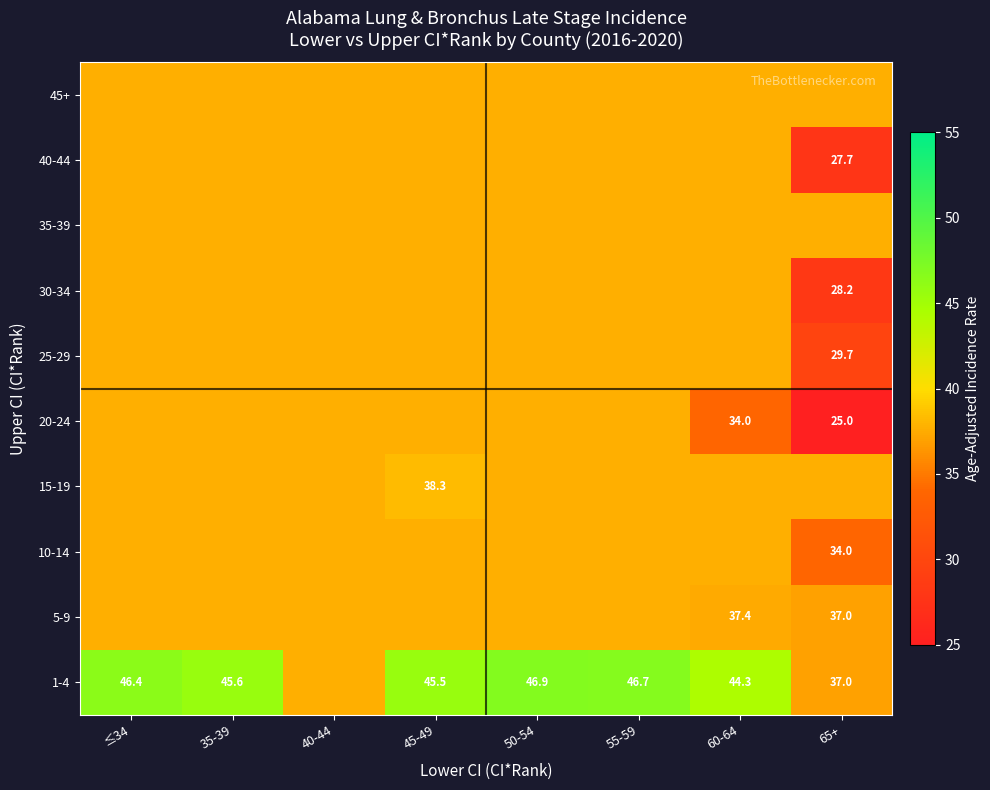

The value of 1-4 at 65+ is 37.0. True or false?

True